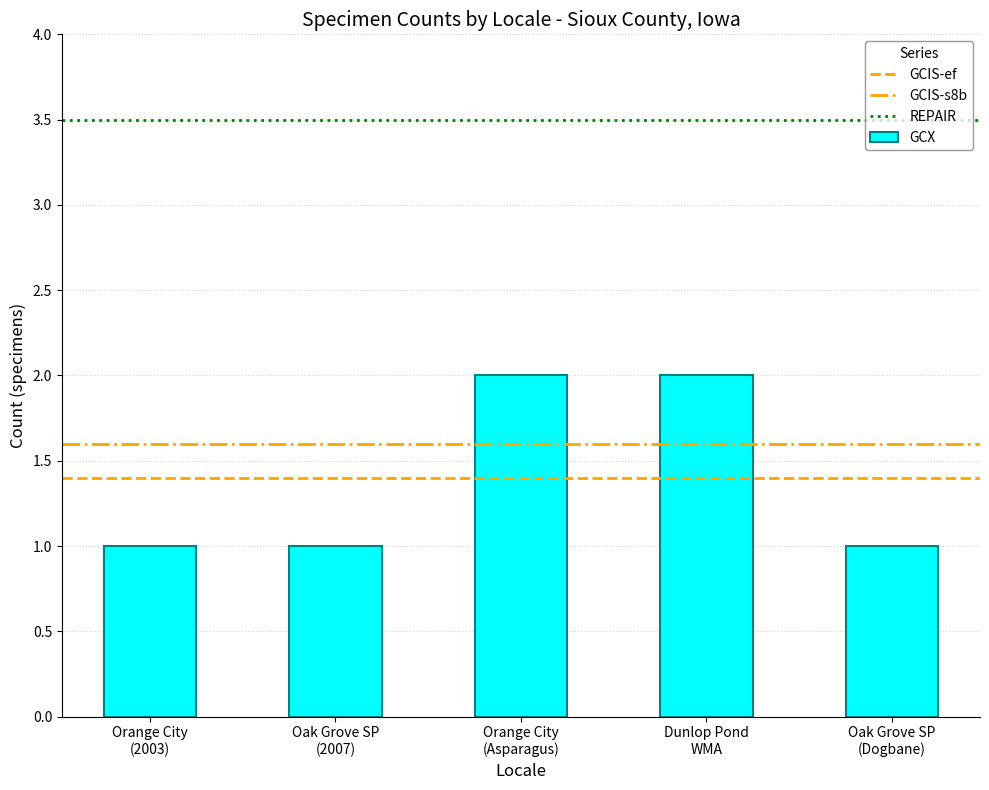

What is the value of the 3rd bar from the left?

2